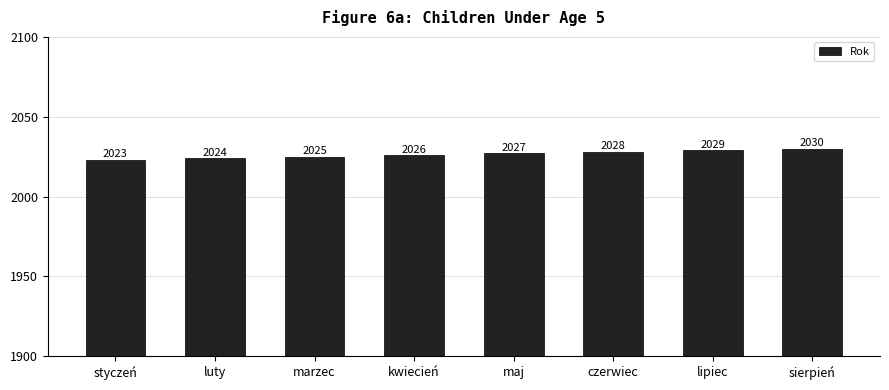

Does the chart contain any negative values?

No